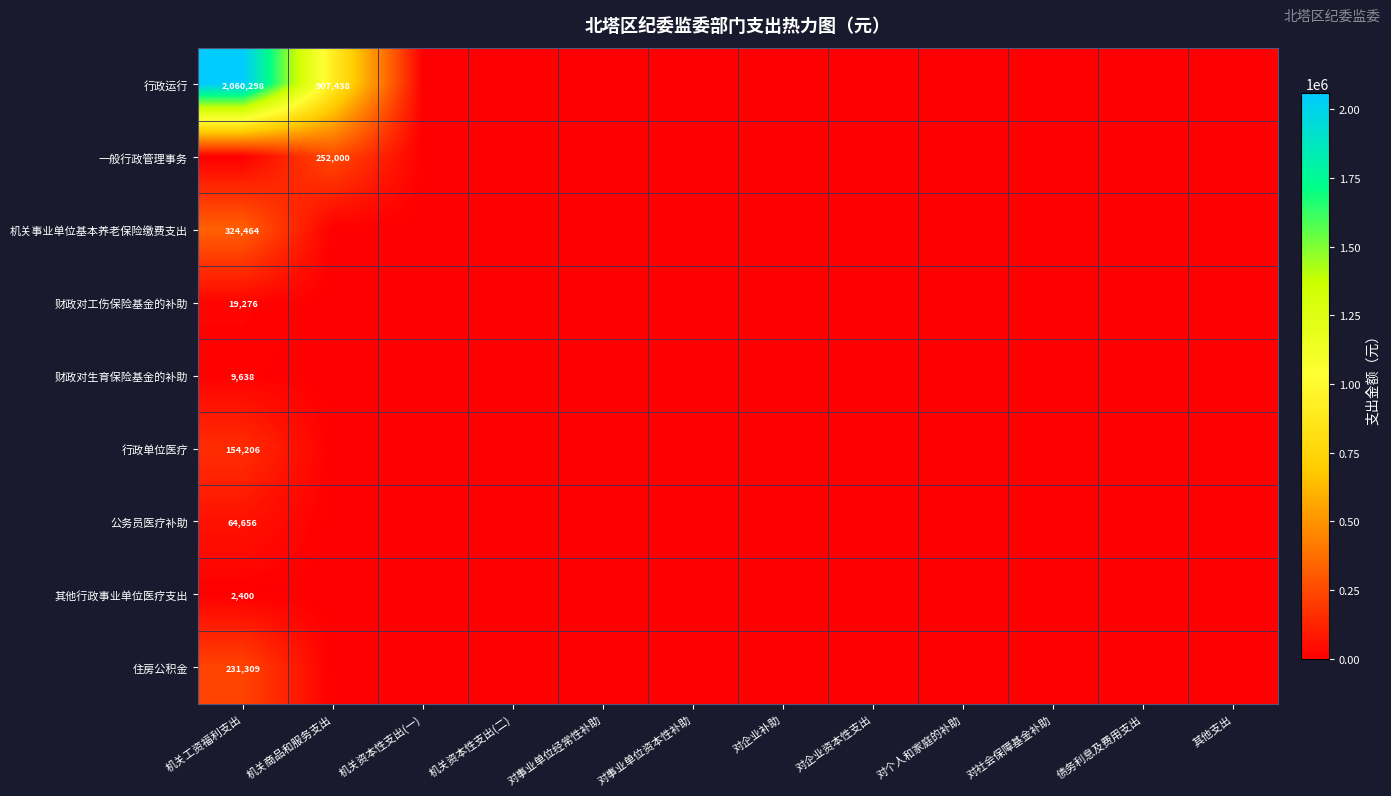

What is the greatest value displayed?

2060298